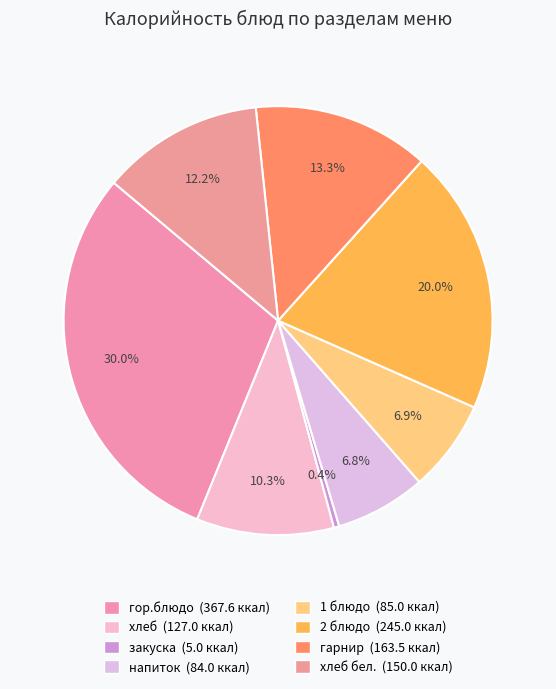

Is there a majority slice in this chart?

No